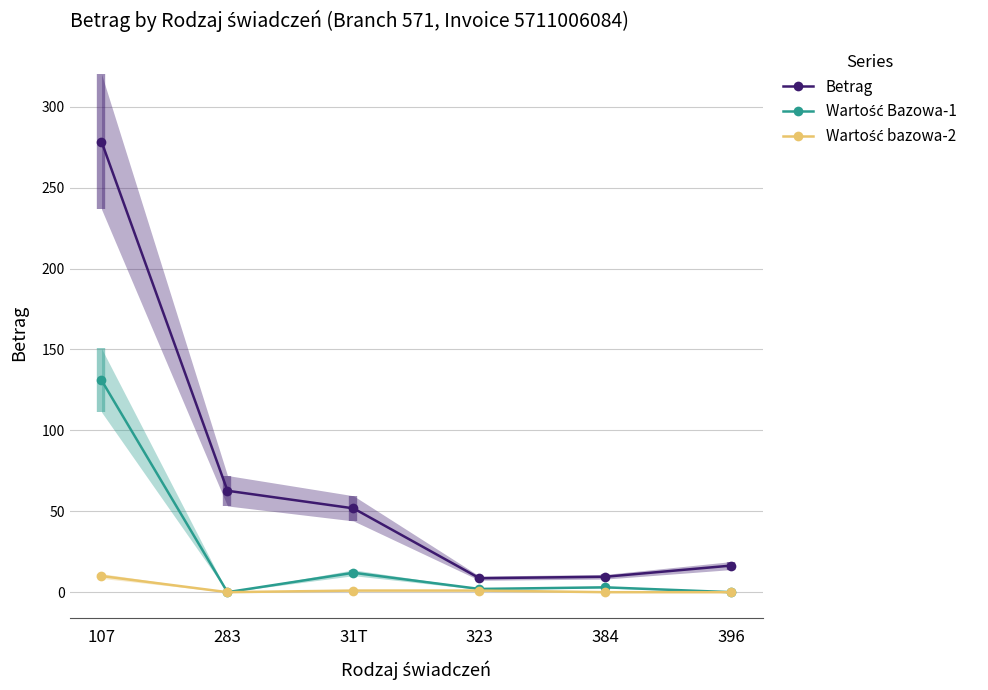

Which series changed the most between 107 and 283?

Betrag